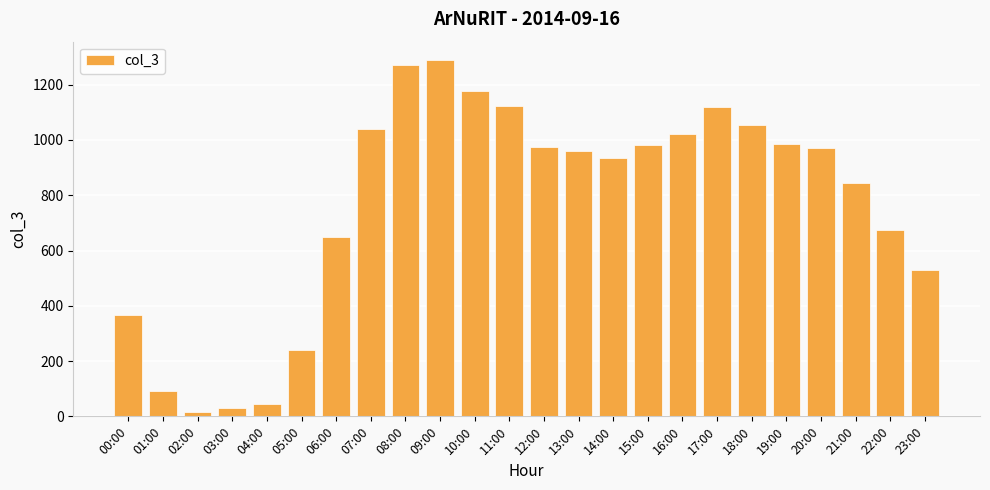

What position from the left is 18:00?

19